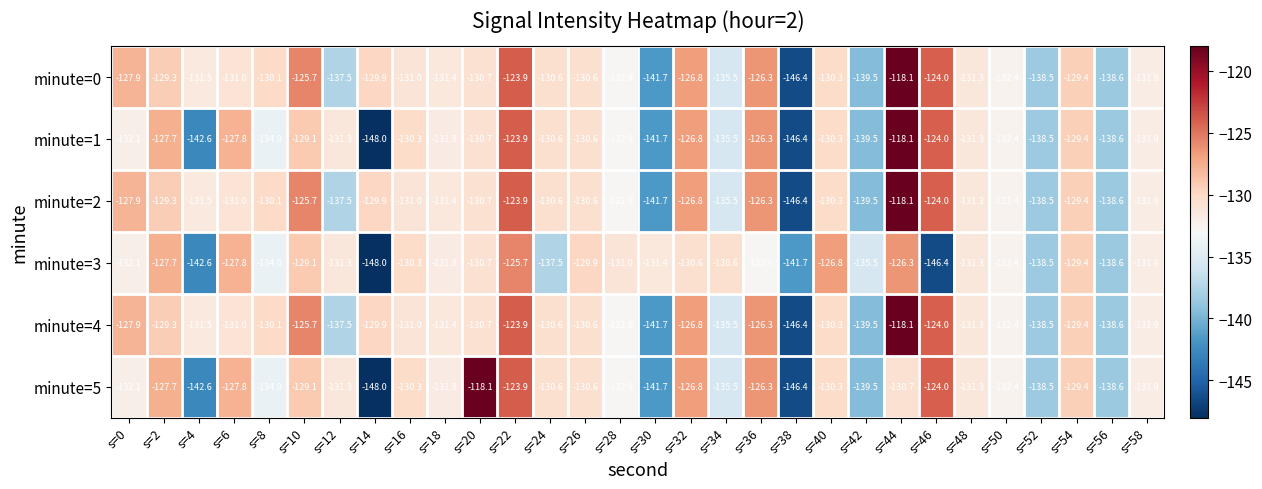

At which label does minute=2 first exceed -130?

s=0